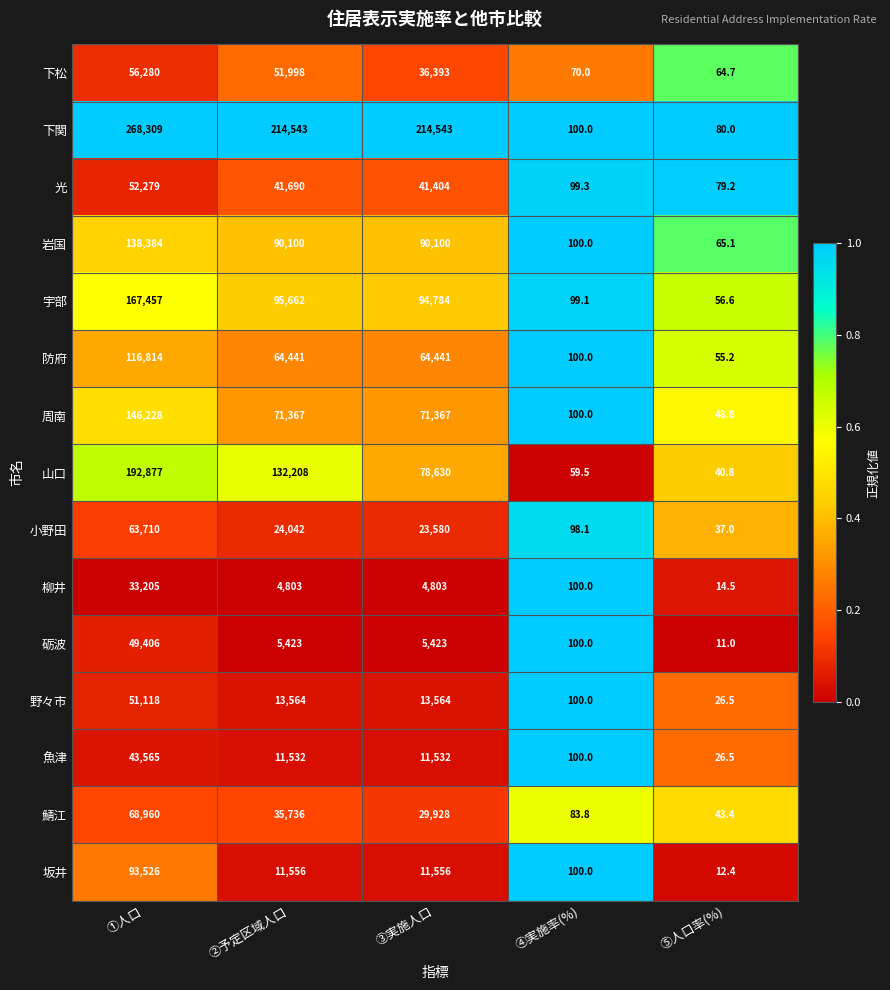

What is the greatest value displayed?

268309.0